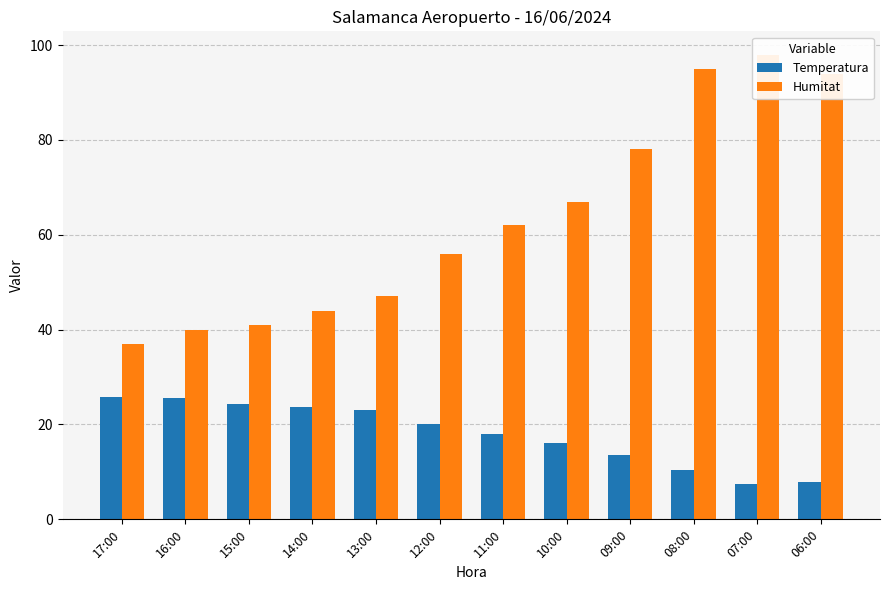

Reading left to right, list all the values displayed in this chart.

Temperatura: 17:00=25.8	16:00=25.5	15:00=24.4	14:00=23.6	13:00=23.0	12:00=20.1	11:00=18.0	10:00=16.1	09:00=13.6	08:00=10.4	07:00=7.5	06:00=7.8
Humitat: 17:00=37.0	16:00=40.0	15:00=41.0	14:00=44.0	13:00=47.0	12:00=56.0	11:00=62.0	10:00=67.0	09:00=78.0	08:00=95.0	07:00=98.0	06:00=94.0